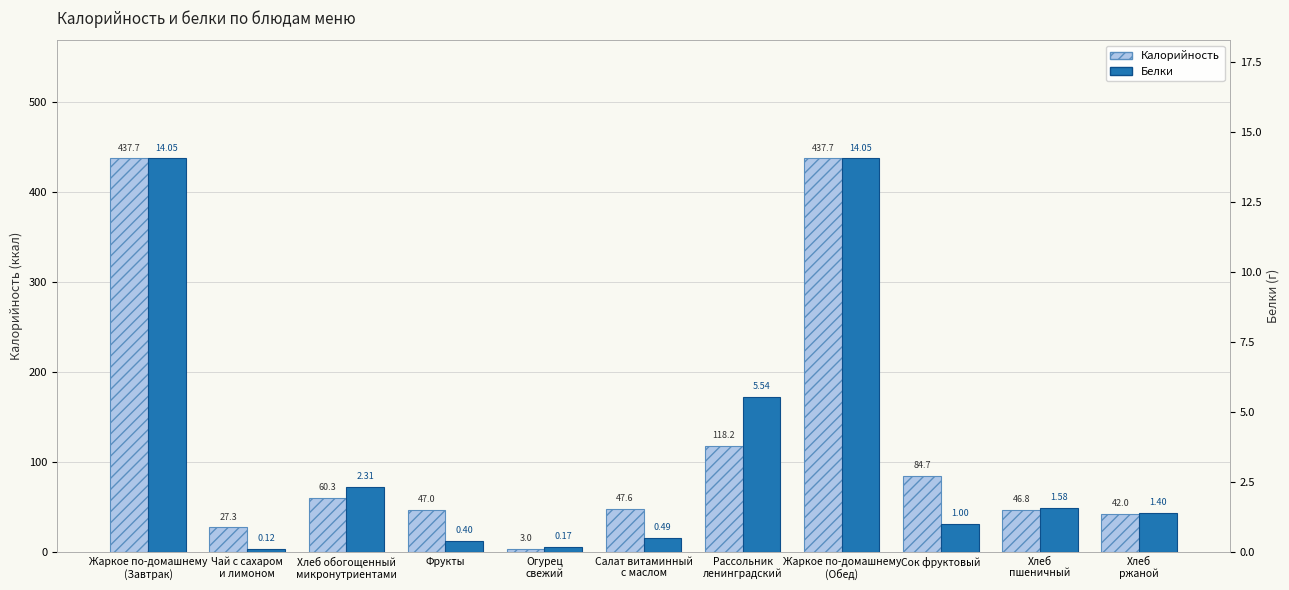

Which series has the largest total across all categories?

Калорийность